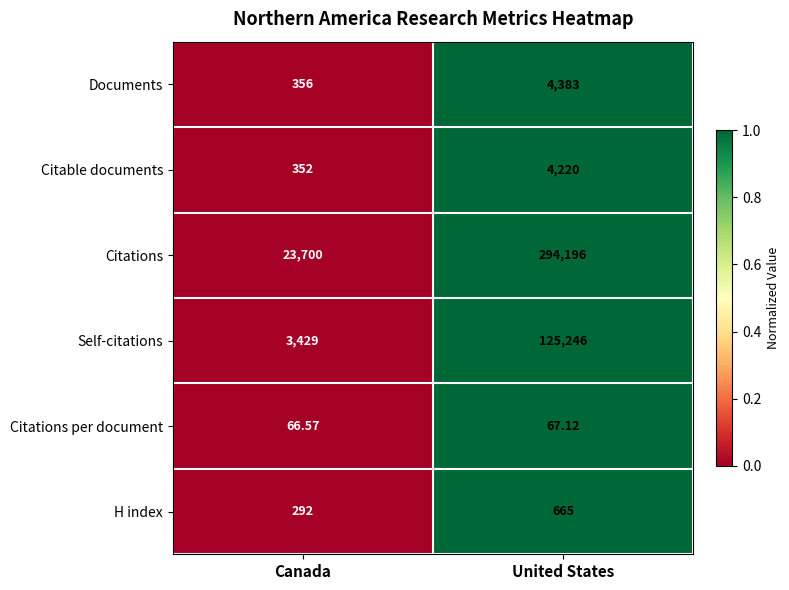

Which category has the lowest value in the Self-citations series?

Canada